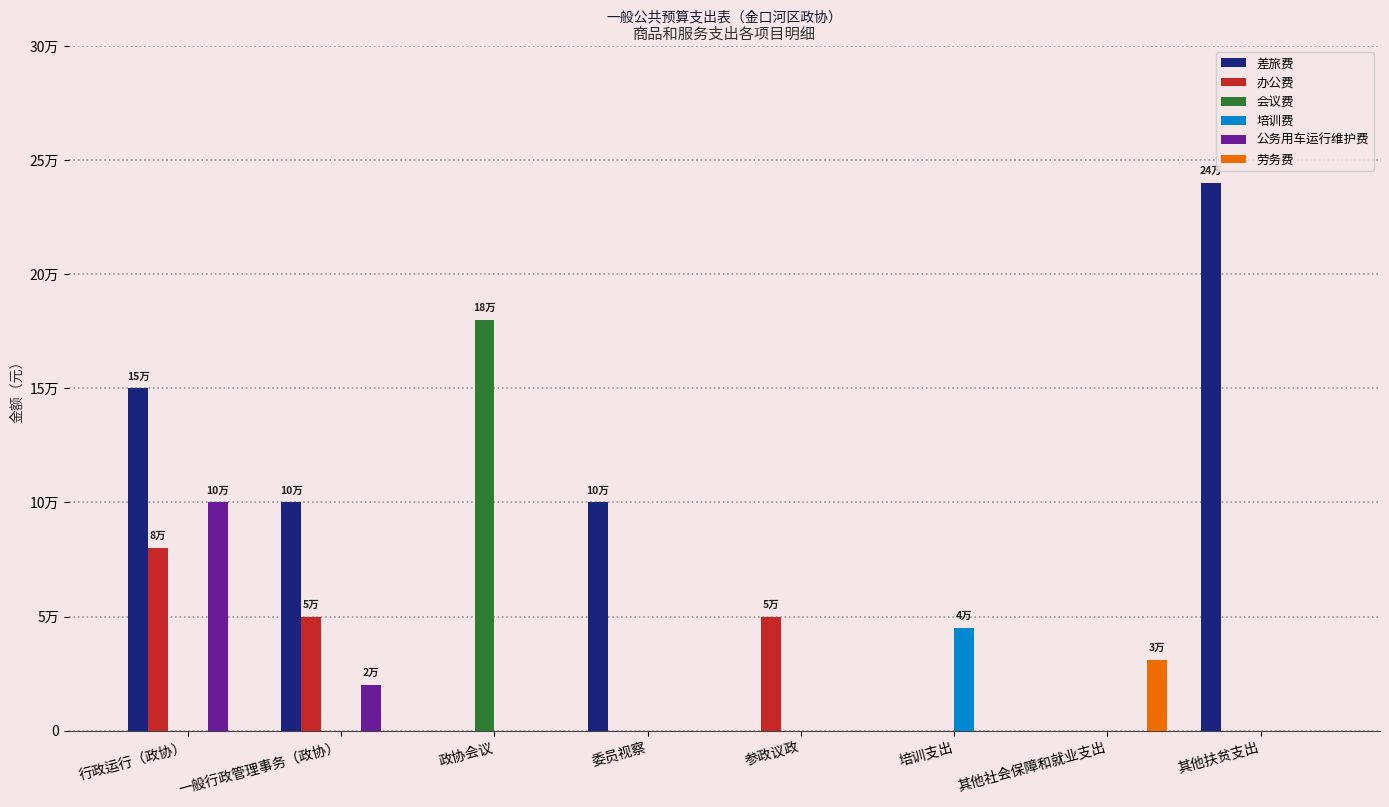

At which category is the sum across all series the highest?

行政运行（政协）